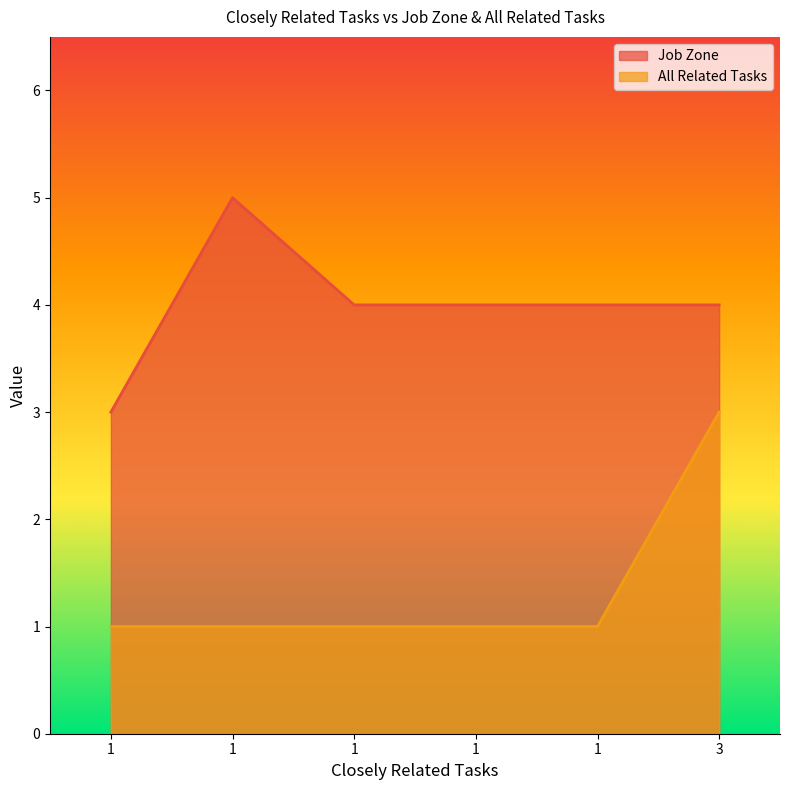

What is the maximum value for All Related Tasks?

3